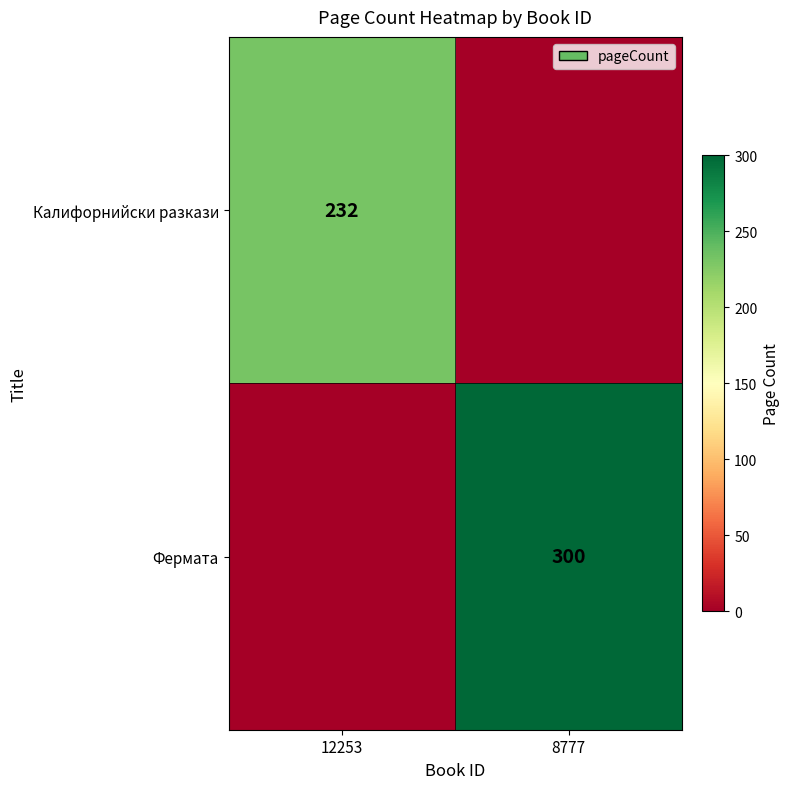

True or false: Фермата has a value of 535 at 8777.

False